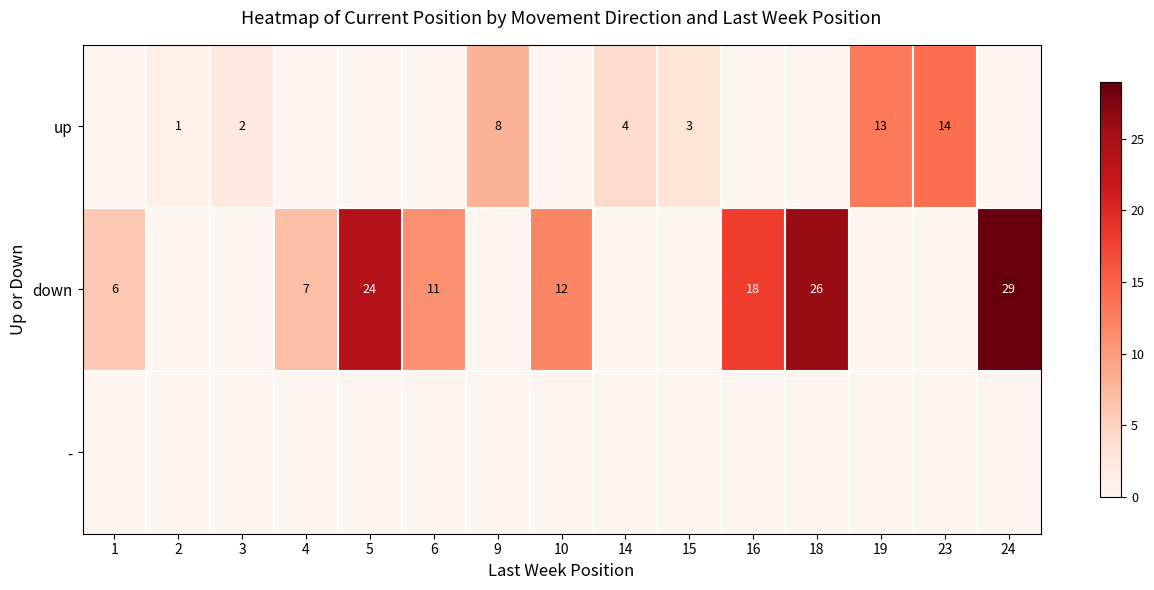

The up series shows 14 at 23. True or false?

True